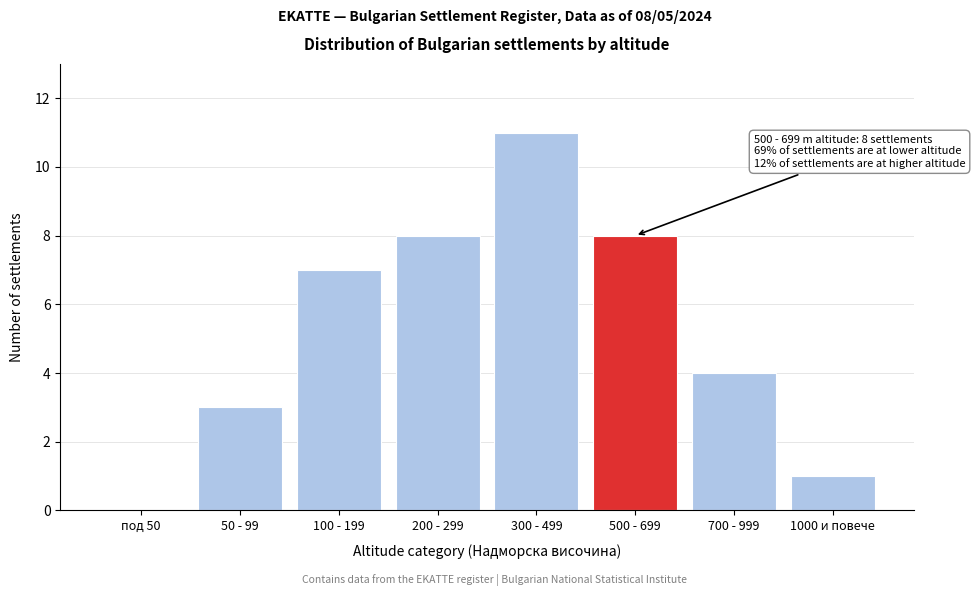

Reading left to right, extract all data points from this chart.

под 50=0	50 - 99=3	100 - 199=7	200 - 299=8	300 - 499=11	500 - 699=8	700 - 999=4	1000 и повече=1